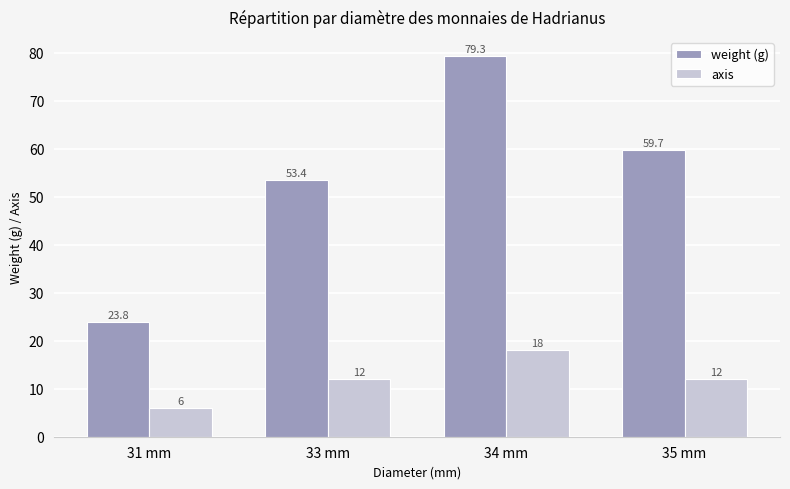

What is the difference between the weight (g) values at 31 mm and 34 mm?

55.5